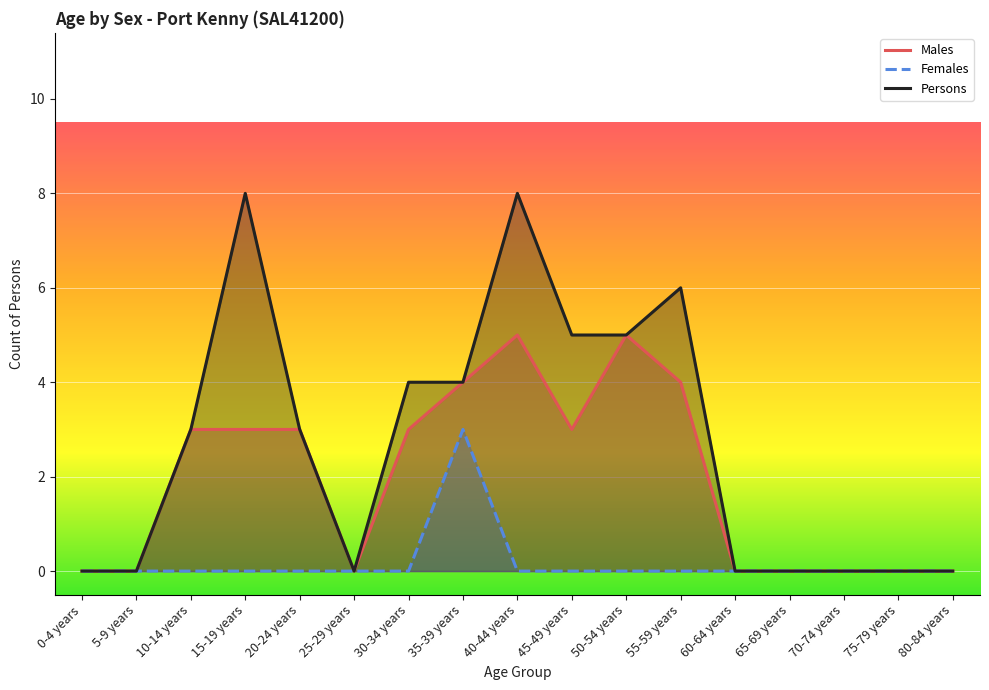

What is the total value across all series at 10-14 years?

6